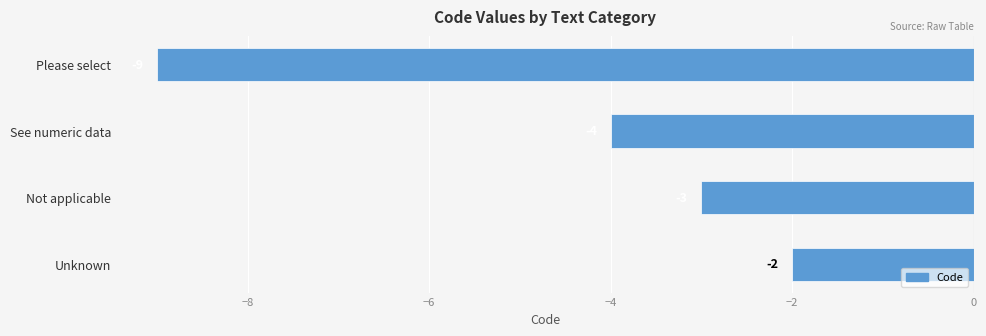

At which label is the value closest to -5?

See numeric data